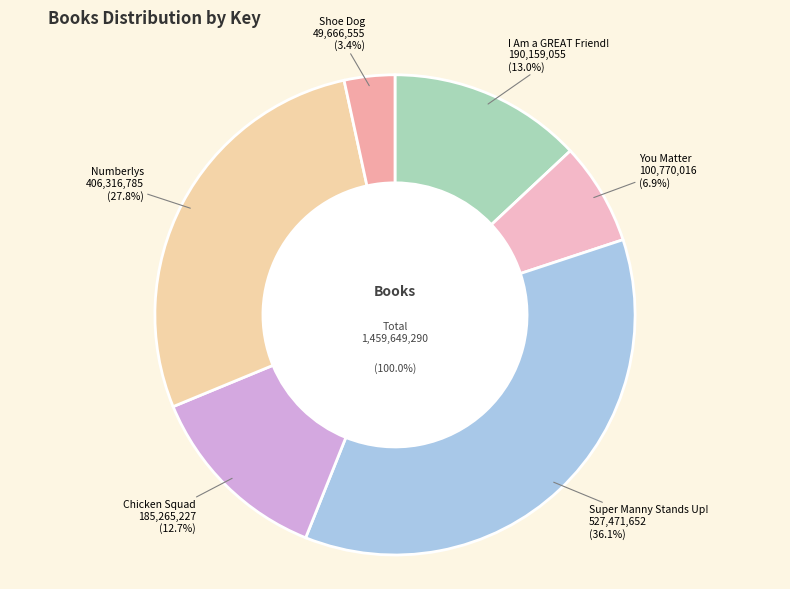

Which category has the biggest portion of the pie?

Super Manny Stands Up!